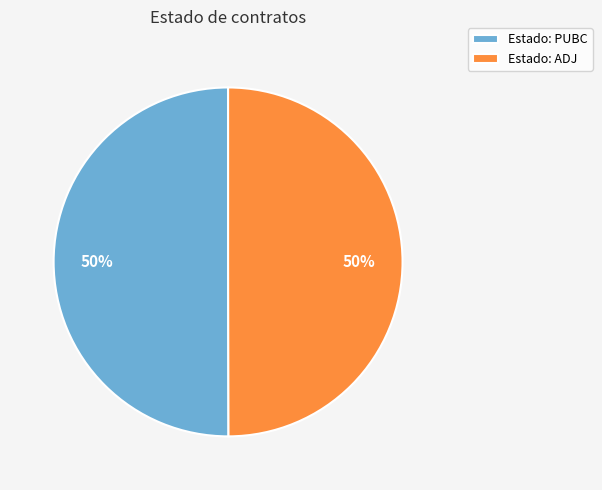

Is the sum of Estado: PUBC and Estado: ADJ greater than half?

Yes